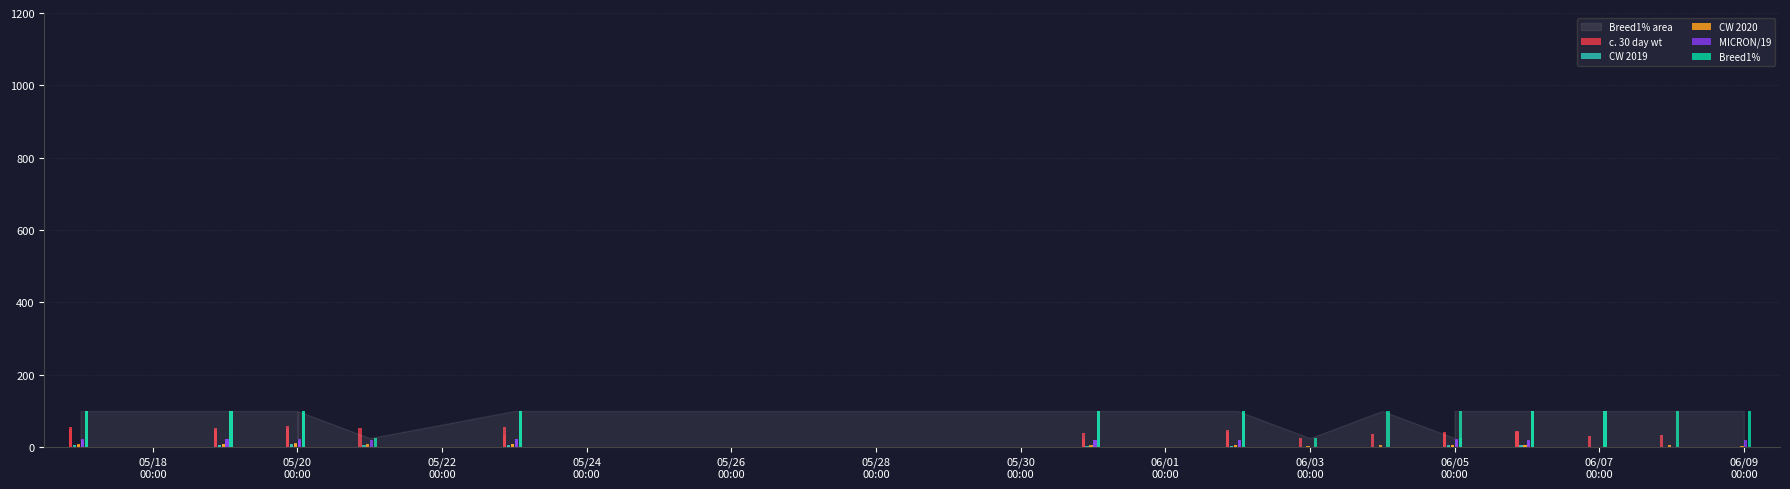

At which category is the sum across all series the highest?

2018-05-20